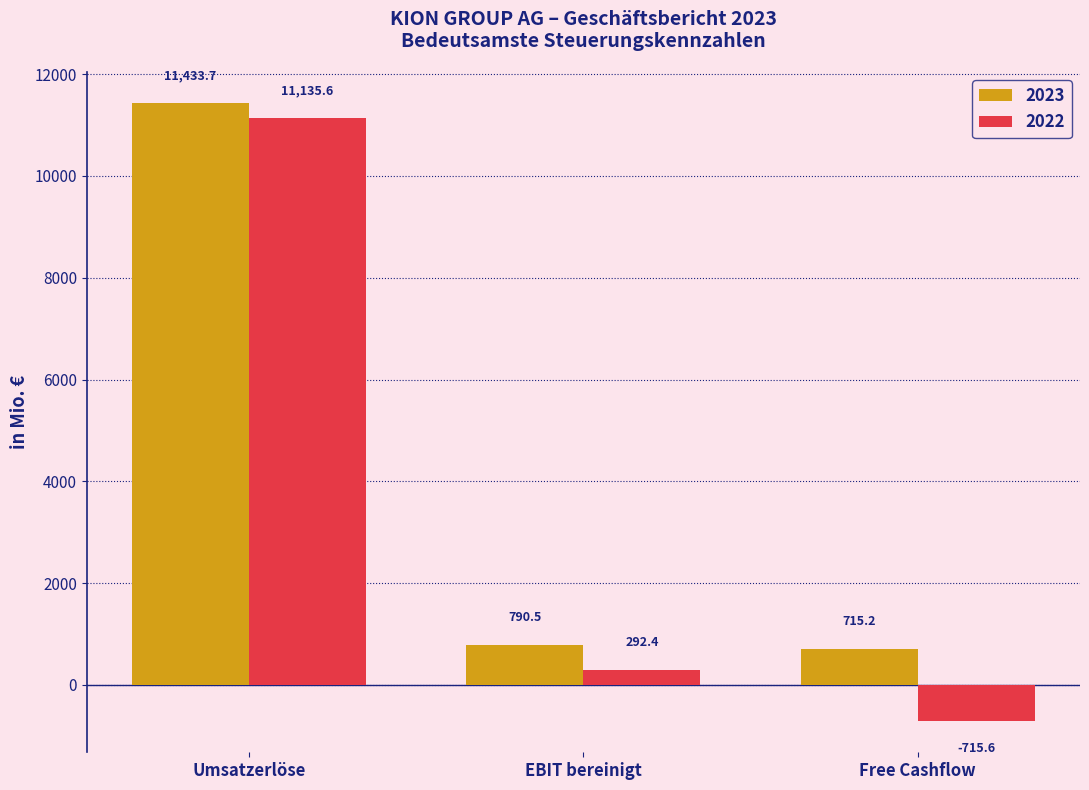

What is the average value of the 2022 series?

3570.8